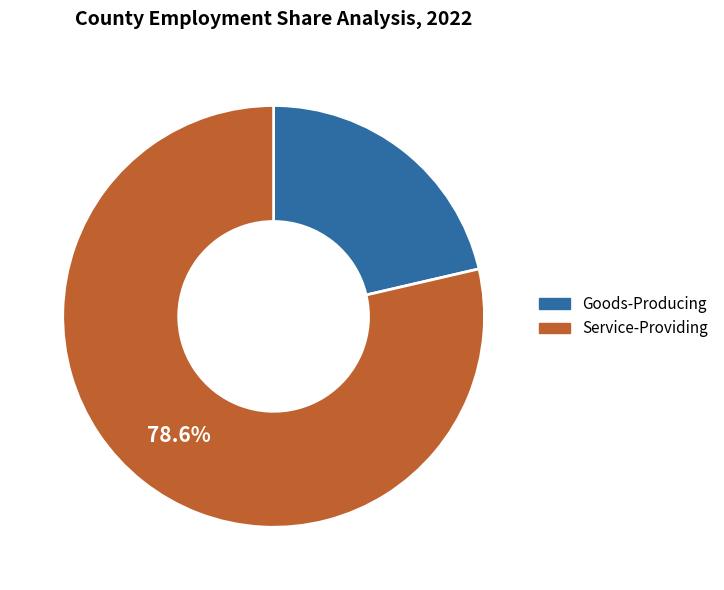

Is there a majority slice in this chart?

Yes